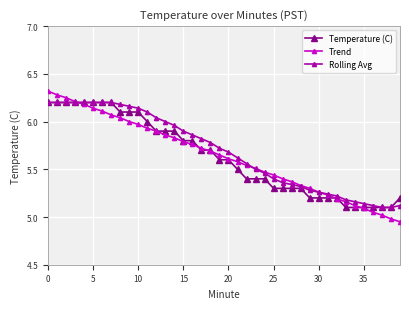

What is the greatest value displayed?

6.3